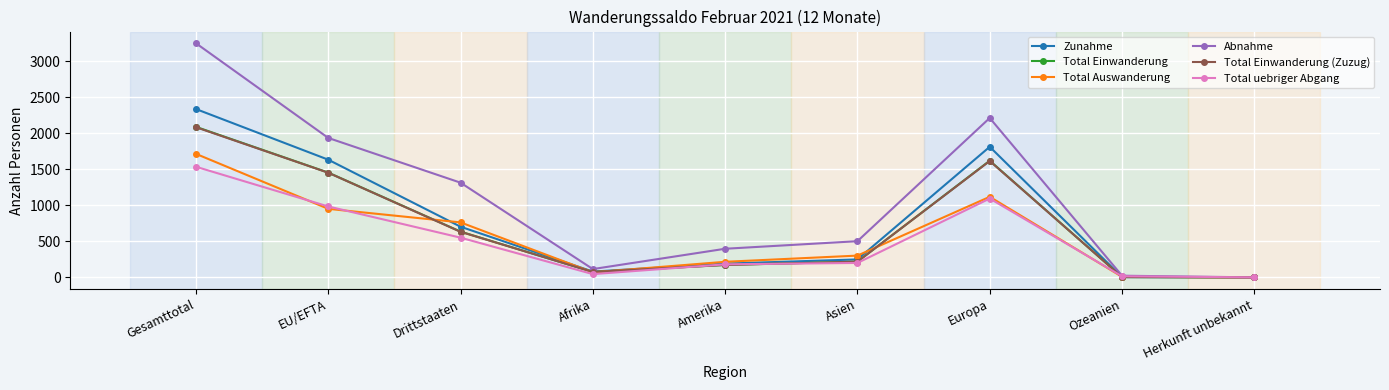

Between Asien and Europa, which series saw the biggest shift?

Abnahme